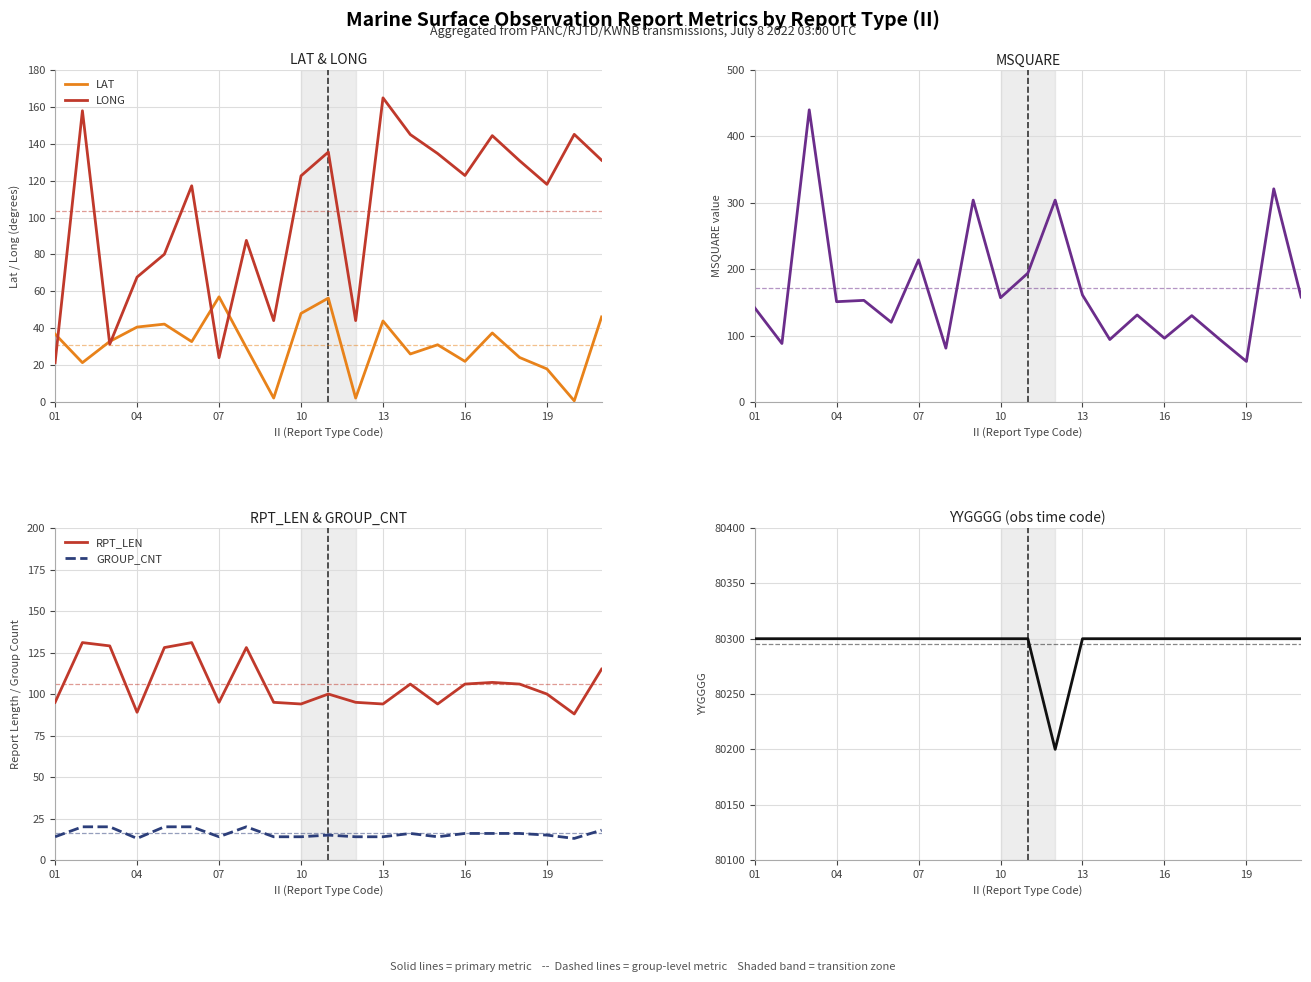

True or false: GROUP_CNT and YYGGGG cross at least once.

False